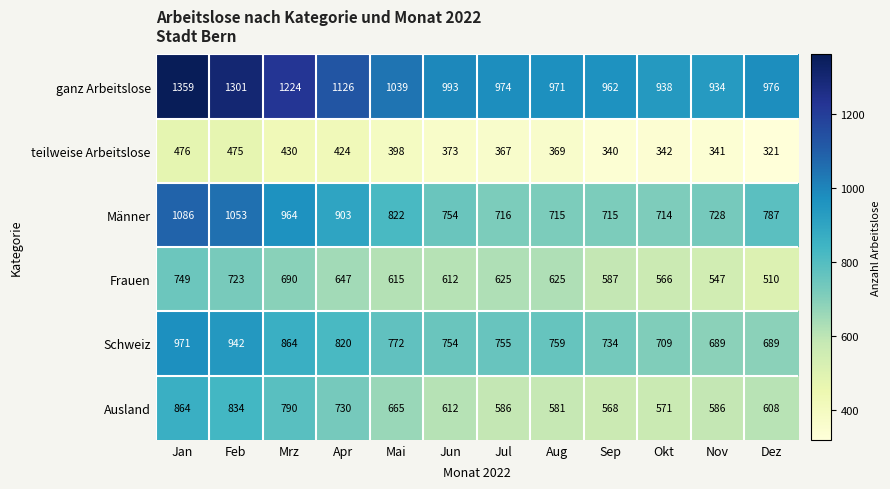

What is the total value across all series at Dez?

3891